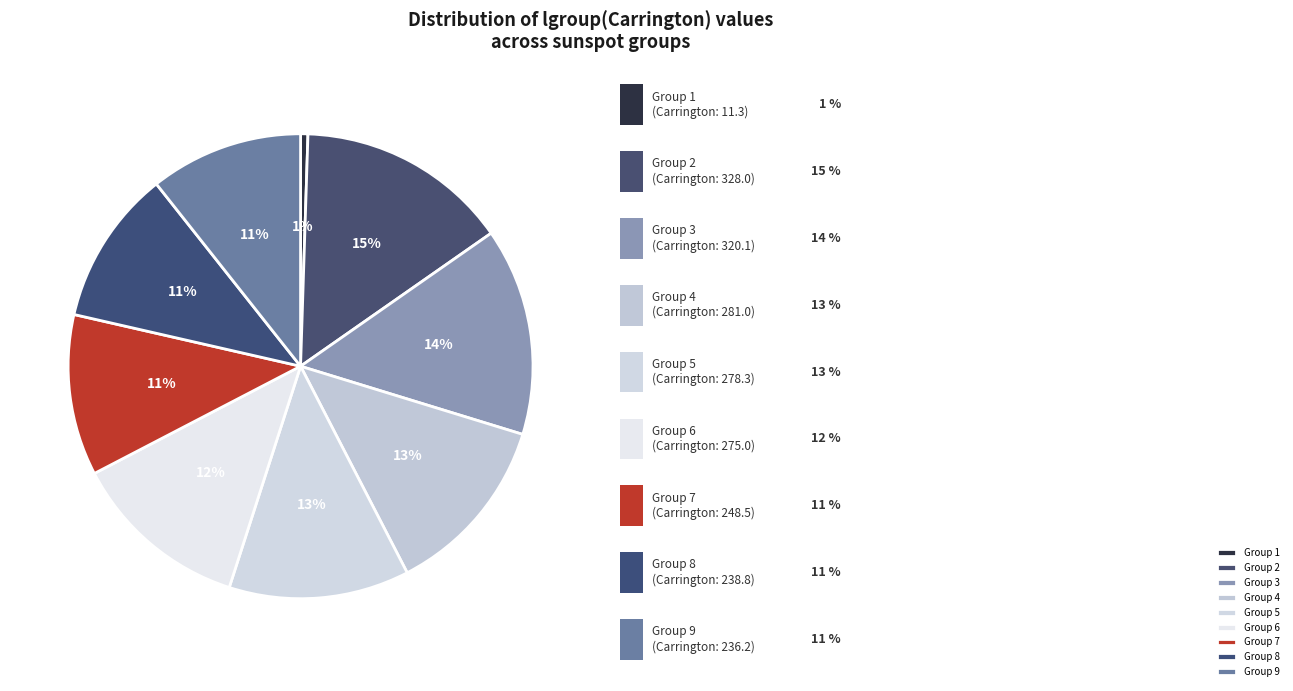

Count the number of slices in the pie.

9